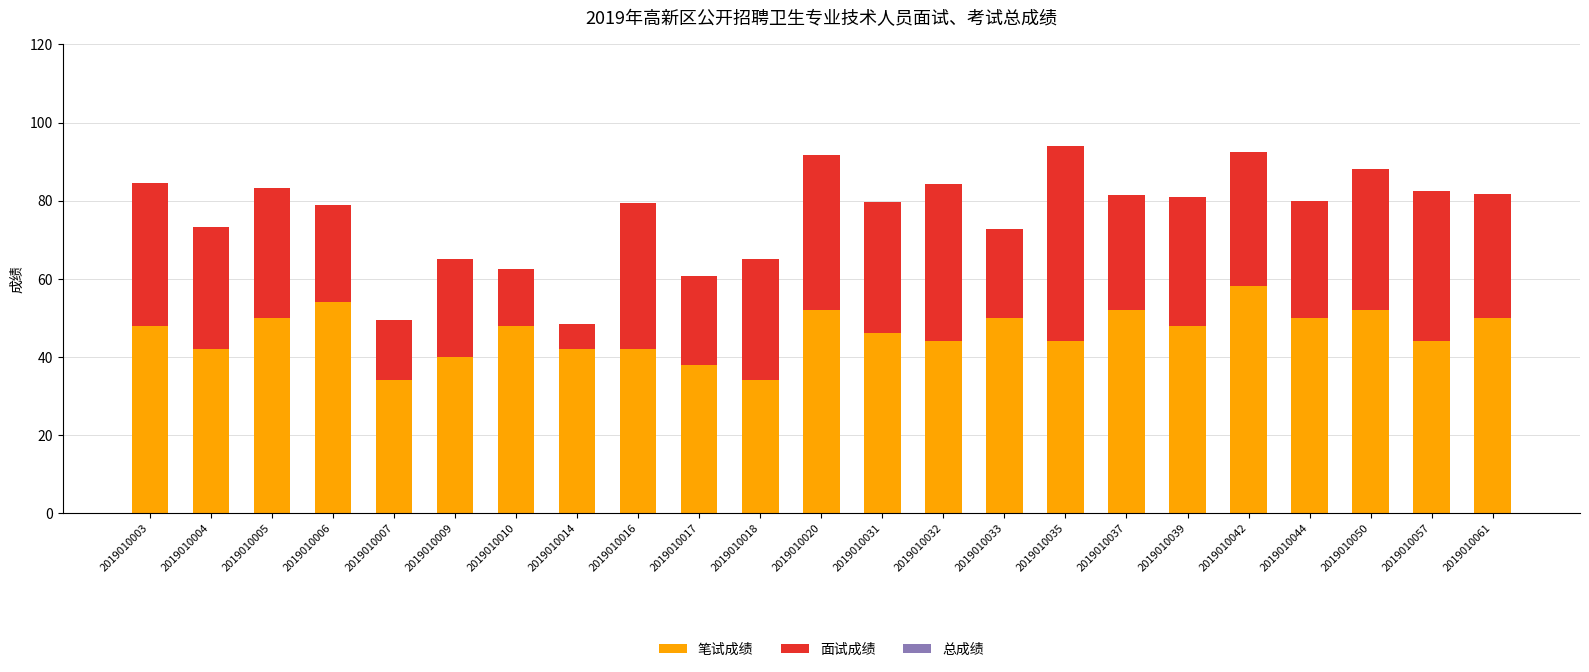

What value does the 笔试成绩 series have at 2019010044?

50.0